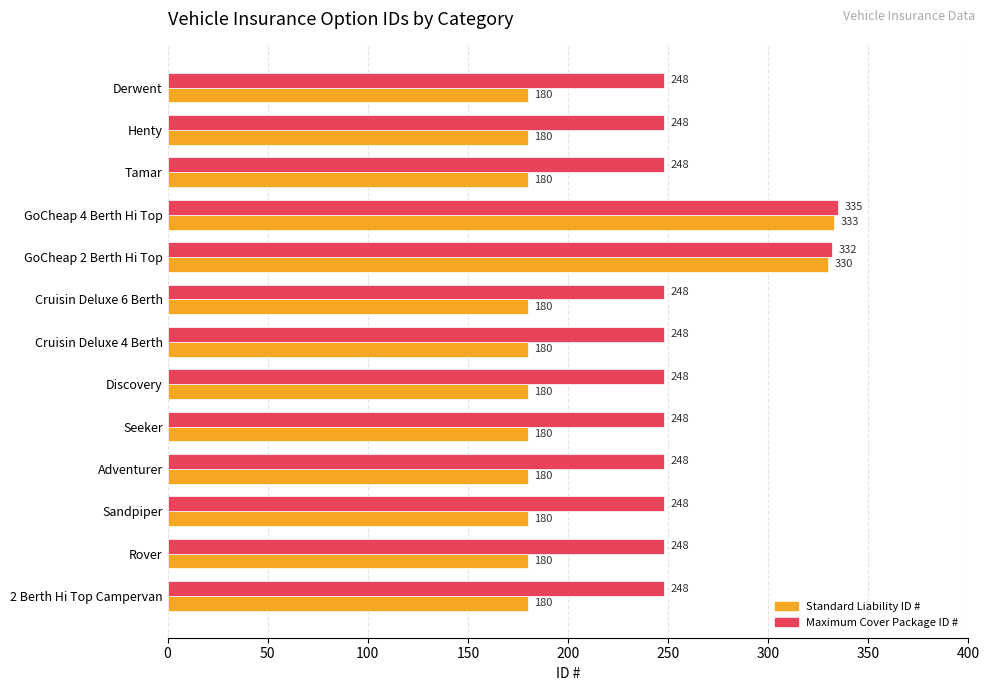

Read the Standard Liability ID # value at Seeker.

180